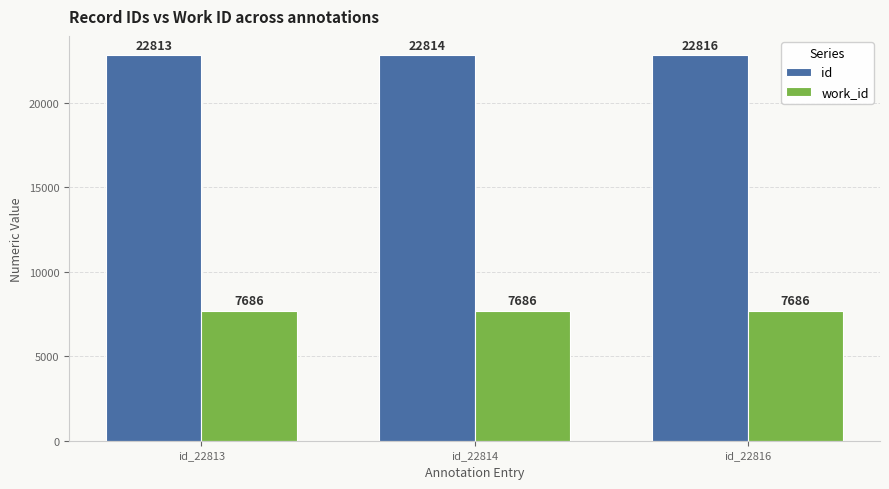

How many series are shown in this chart?

2